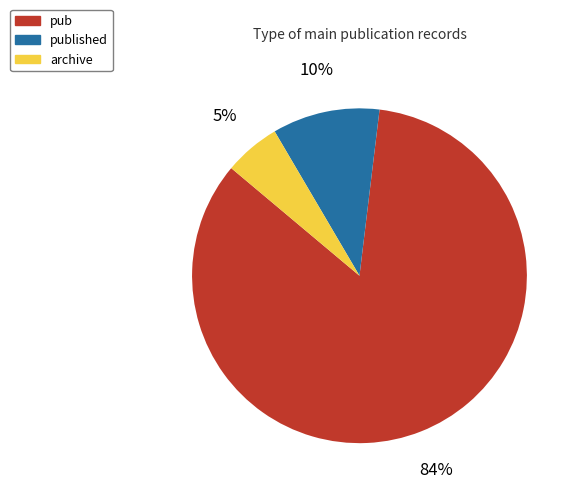

How many slices are in this pie chart?

3